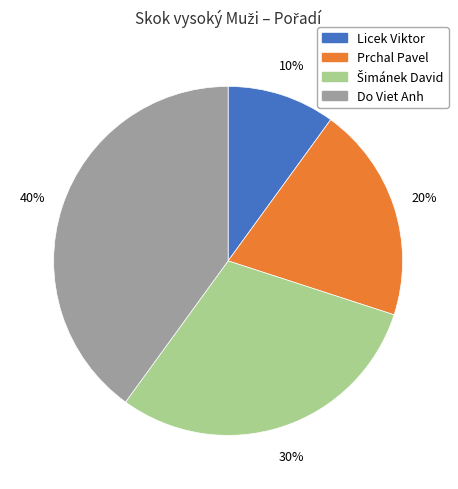

To the nearest percent, what is the combined percentage of Prchal Pavel and Licek Viktor?

30%